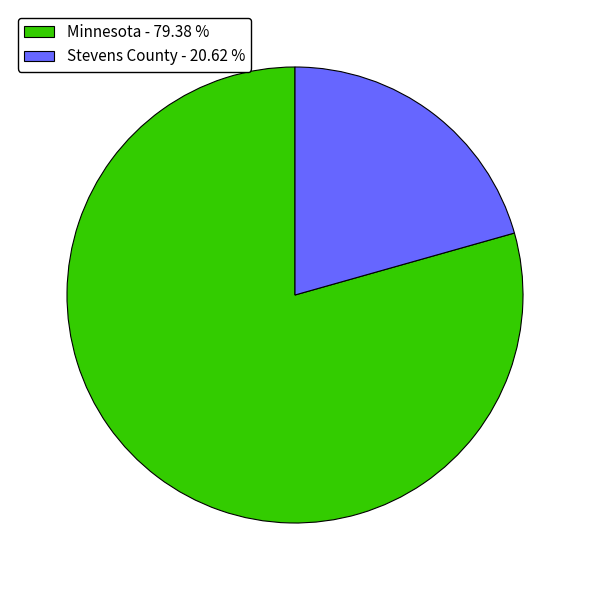

Is Minnesota the majority of the pie?

Yes